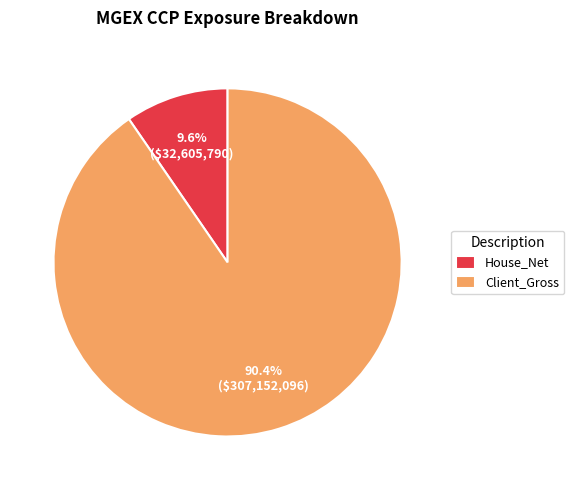

What is the largest slice in the pie chart?

Client_Gross